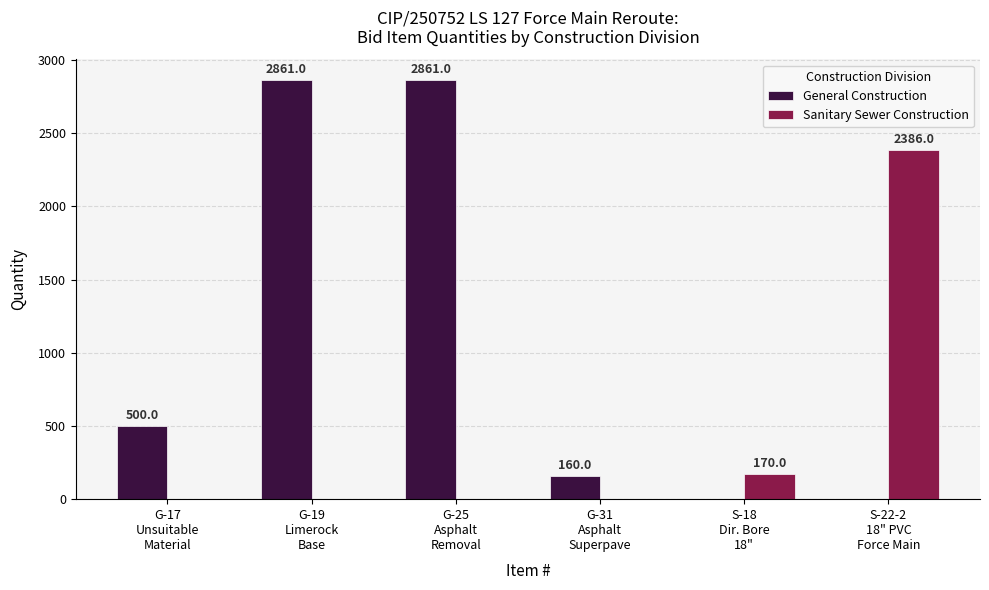

How many distinct data groups are displayed?

2